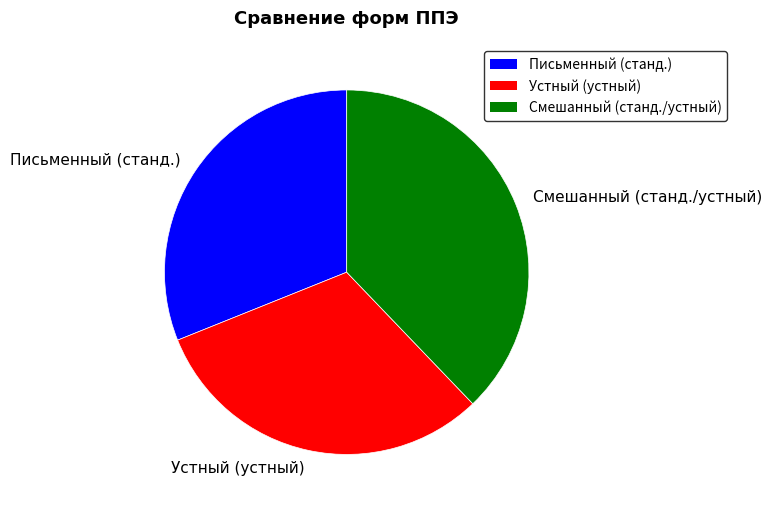

Is there a majority slice in this chart?

No